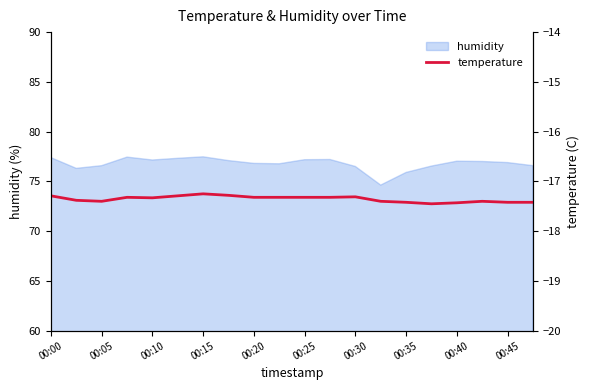

Is it true that humidity equals 76.8 at 00:20?

True